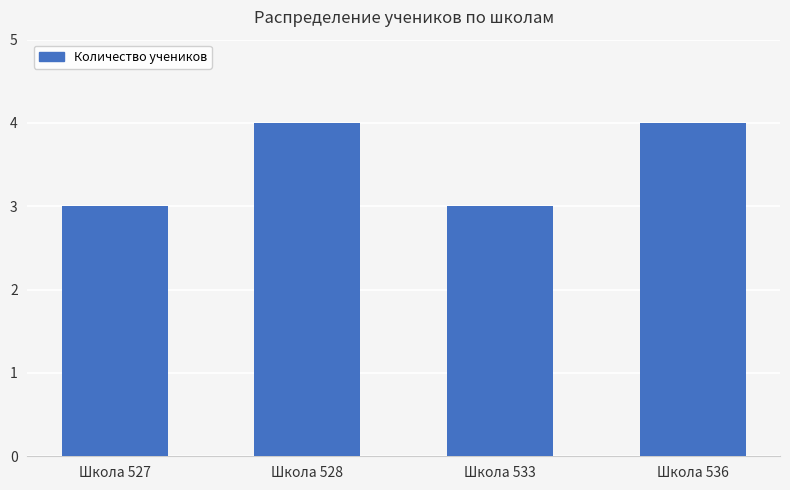

What is the smallest value displayed?

3